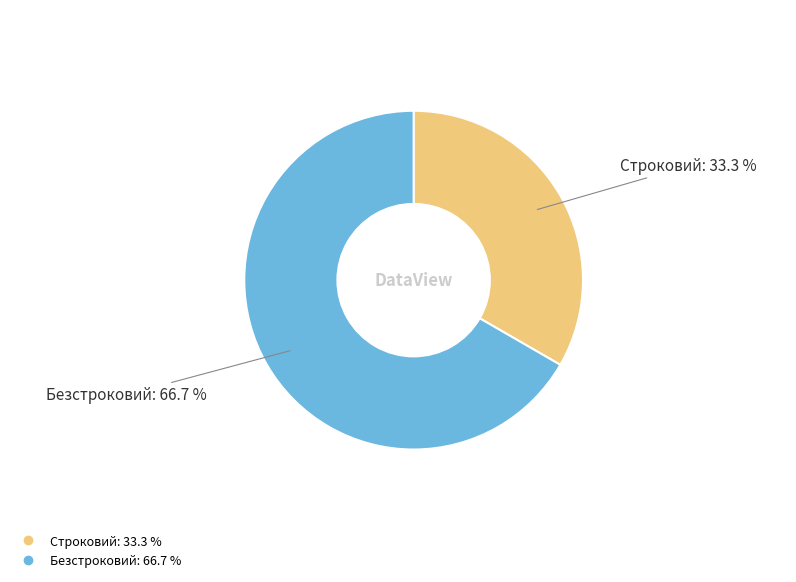

To the nearest percent, what is the combined percentage of Безстроковий and Строковий?

100%